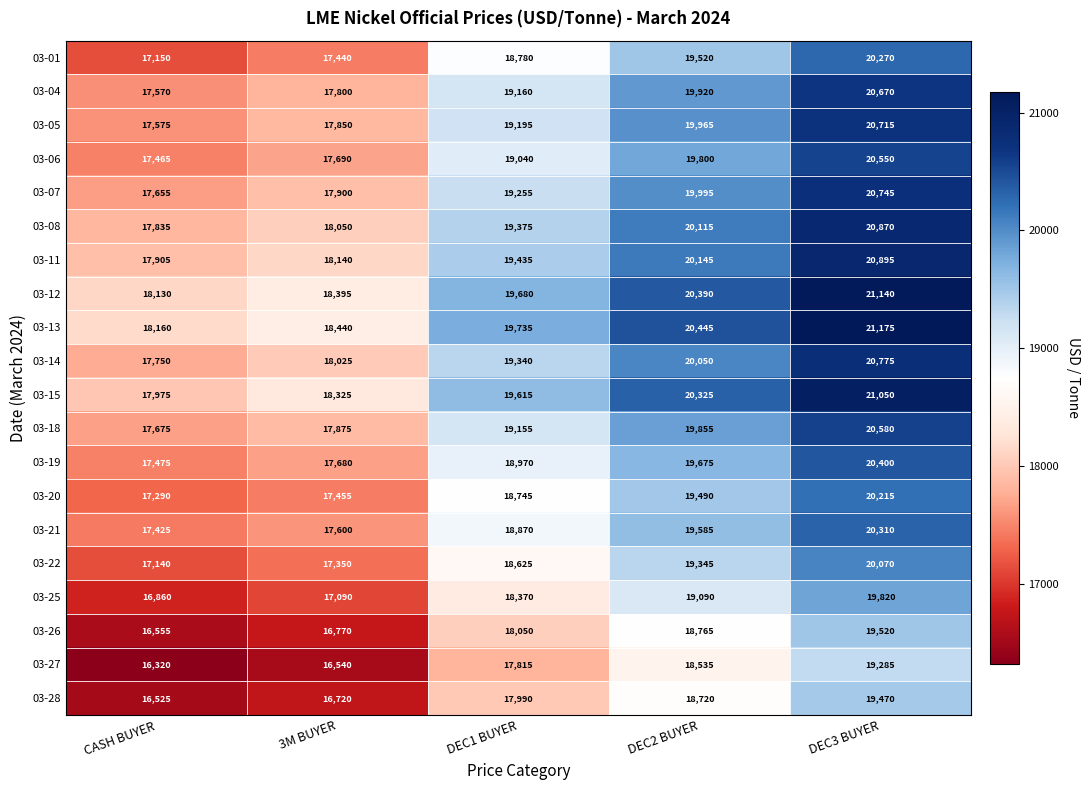

Which series changed the most between CASH BUYER and 3M BUYER?

03-15